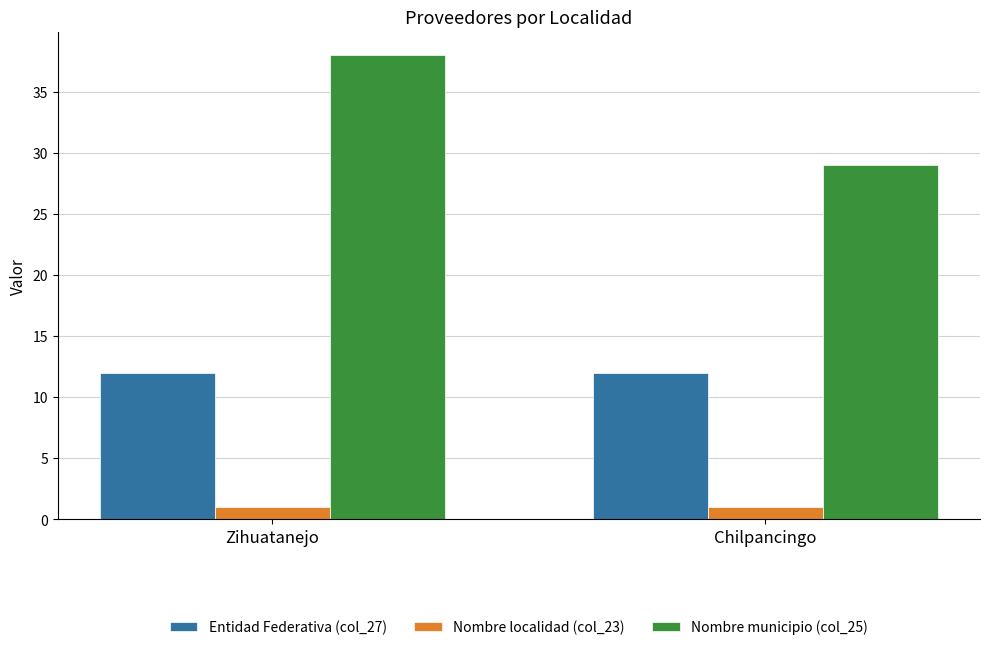

At Zihuatanejo, list the series in order from largest to smallest.

Nombre municipio (col_25), Entidad Federativa (col_27), Nombre localidad (col_23)